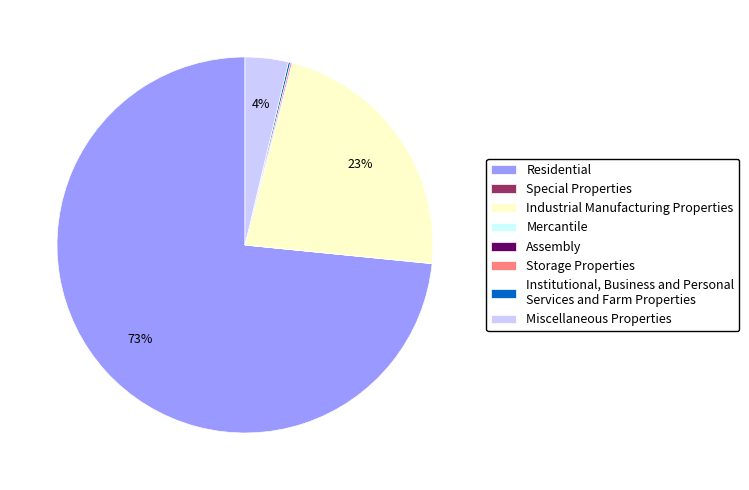

What percentage is the Residential slice, to the nearest percent?

73%